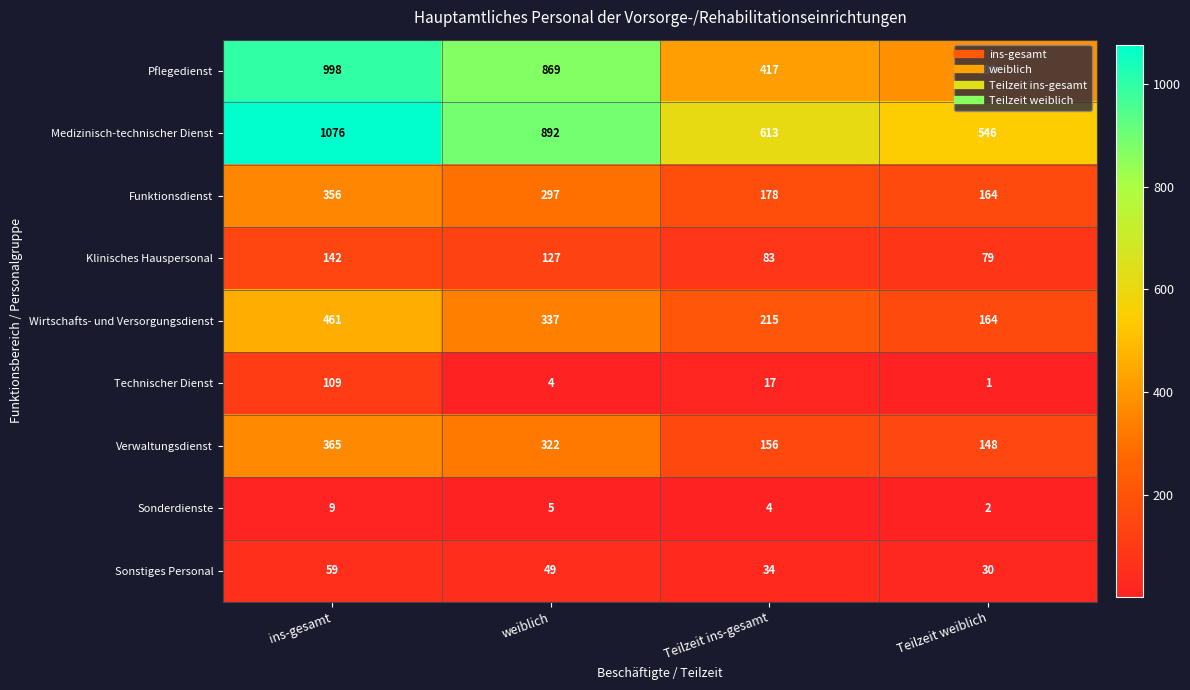

Where does the Sonderdienste series first go above 5?

ins-gesamt